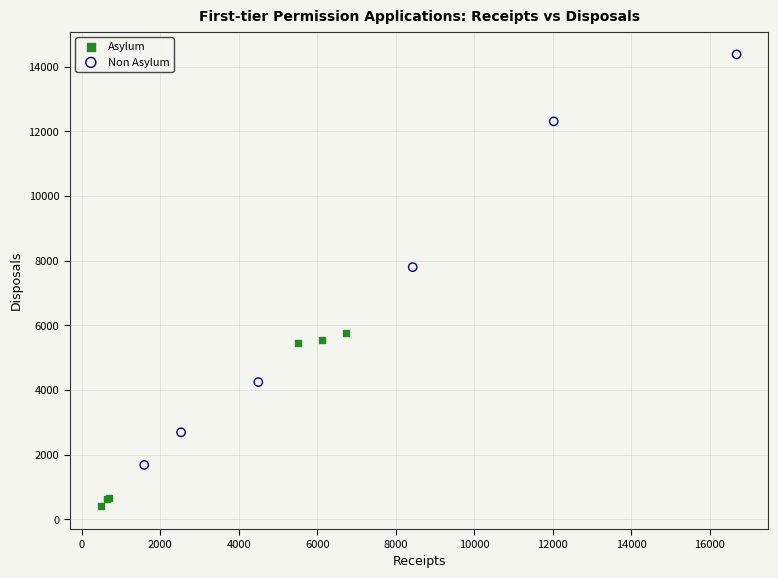

Which series has the widest spread of Y values?

Non Asylum